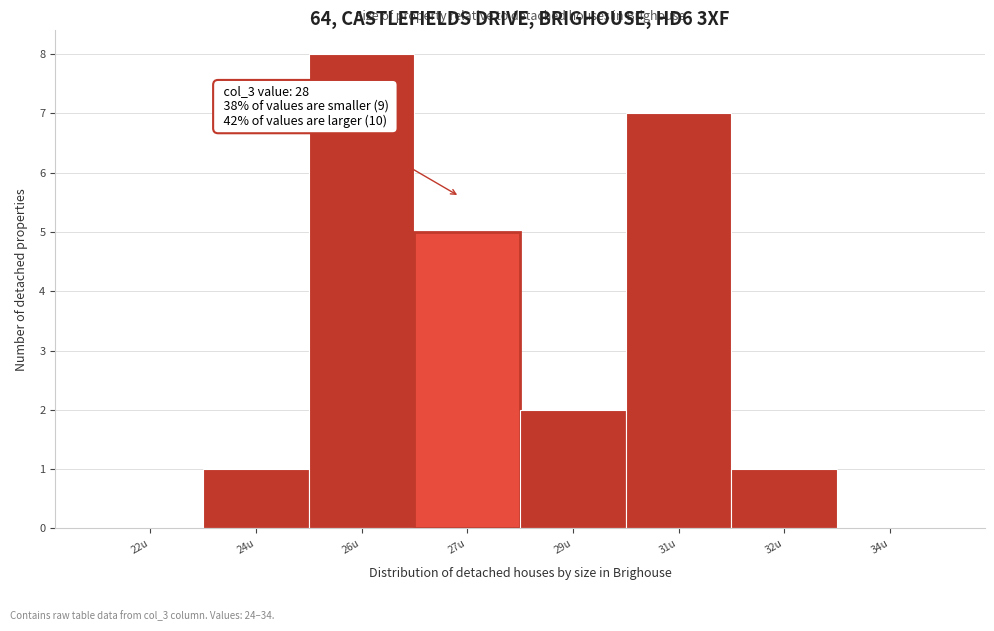

Reading right to left, extract all data points from this chart.

34u=0	32u=1	31u=7	29u=2	27u=5	26u=8	24u=1	22u=0